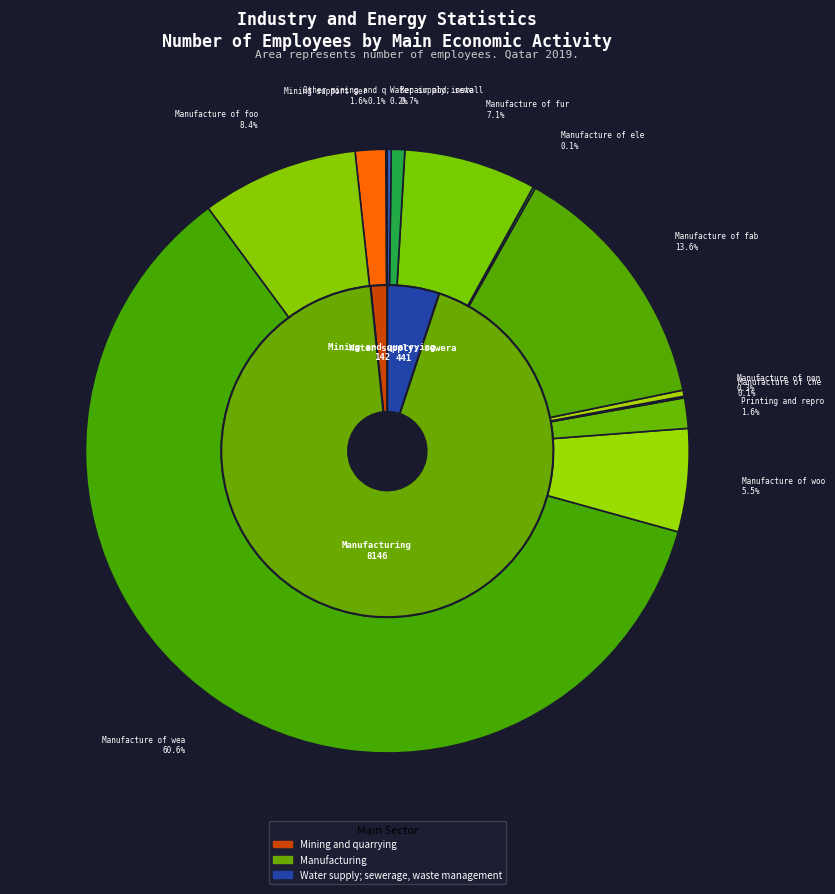

What is the change in value from 0 to 1?

+8004